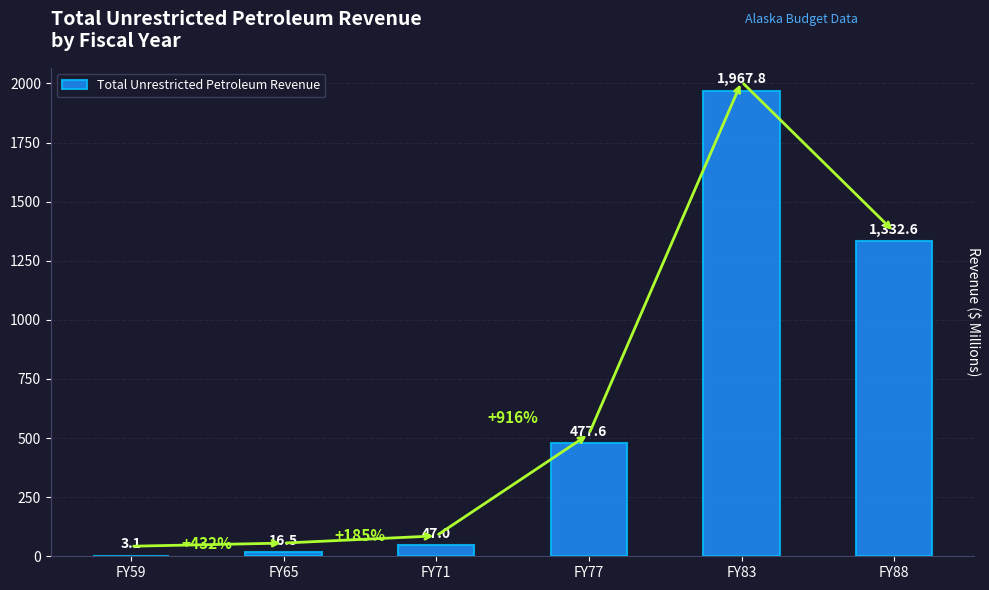

What is the average value?

640.8